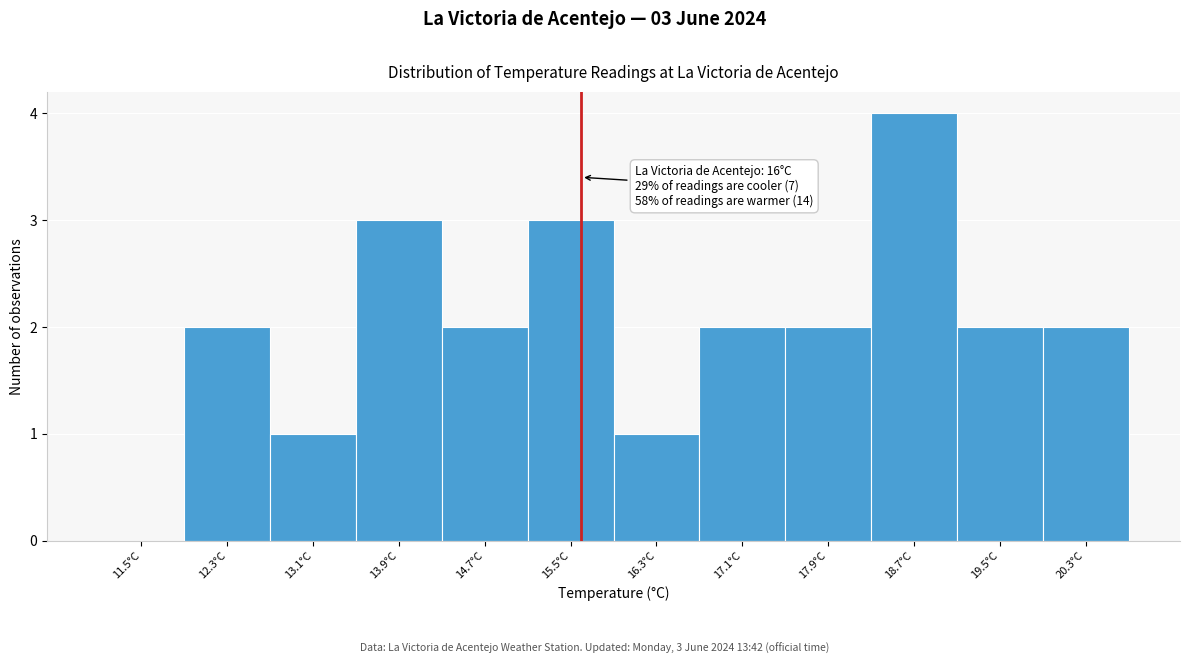

Reading left to right, transcribe all the data shown in this chart.

11.5°C=0	12.3°C=2	13.1°C=1	13.9°C=3	14.7°C=2	15.5°C=3	16.3°C=1	17.1°C=2	17.9°C=2	18.7°C=4	19.5°C=2	20.3°C=2